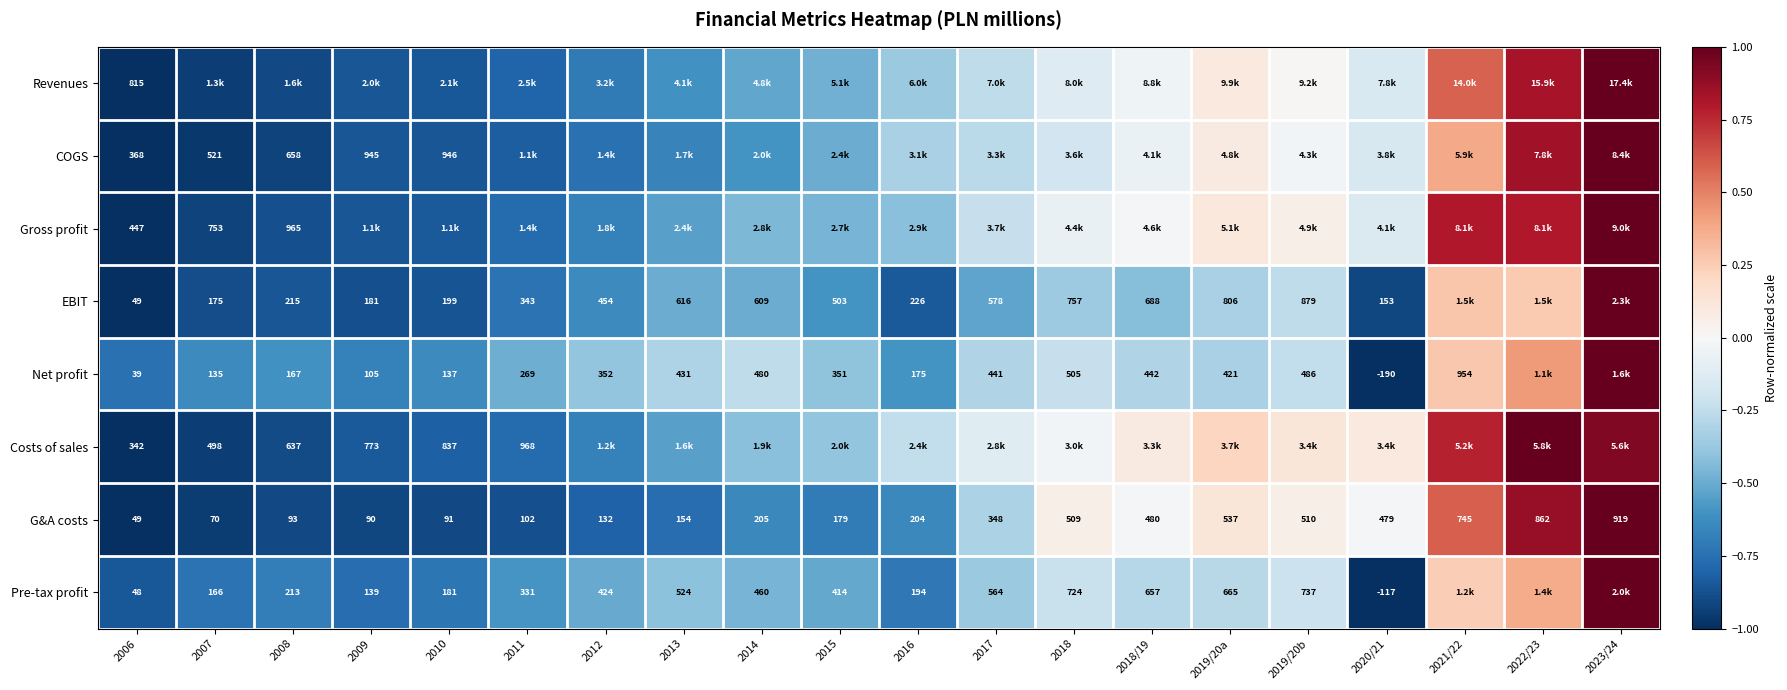

How many categories are shown in the chart?

20